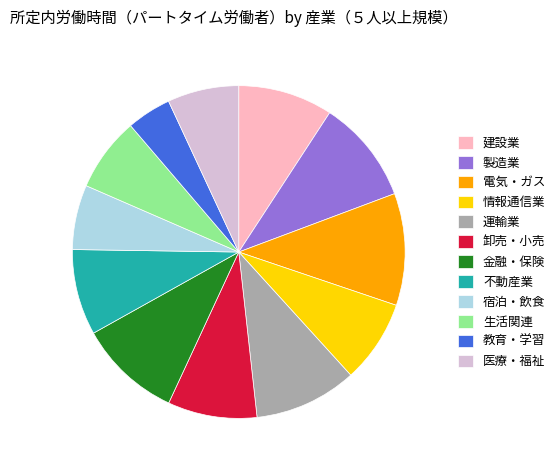

Combined, do 卸売・小売 and 教育・学習 account for over 50%?

No